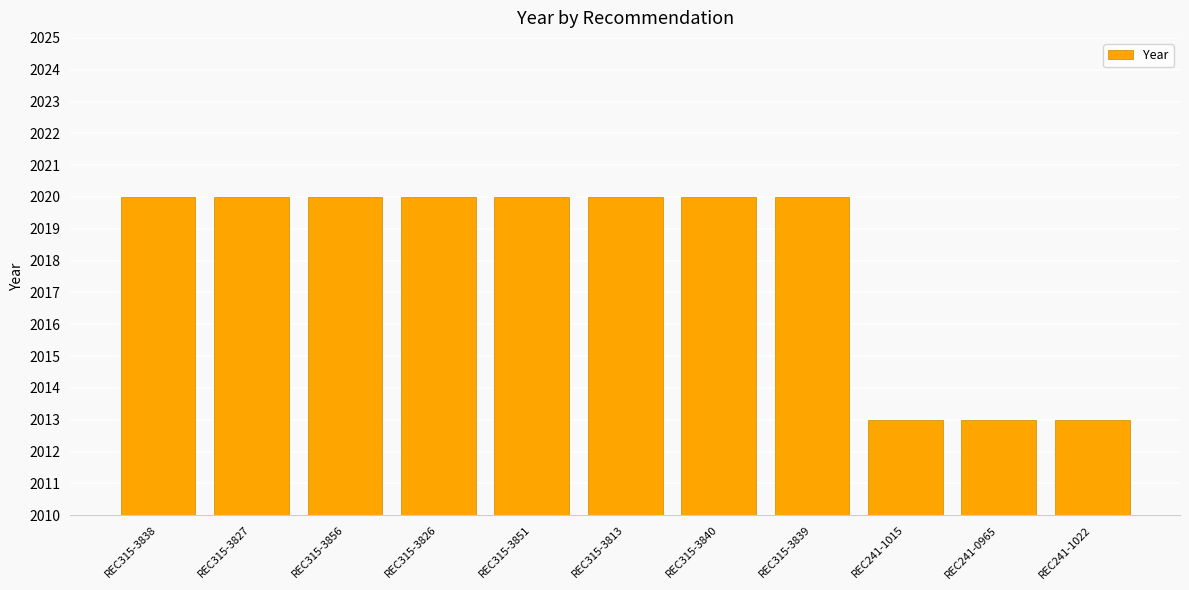

What is the difference between the maximum and minimum values?

7